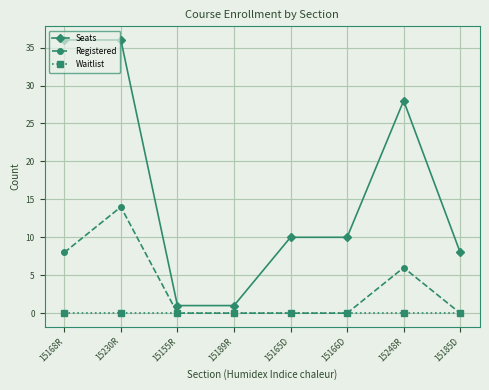

What is the sum of the Registered values at 15189R and 15230R?

14